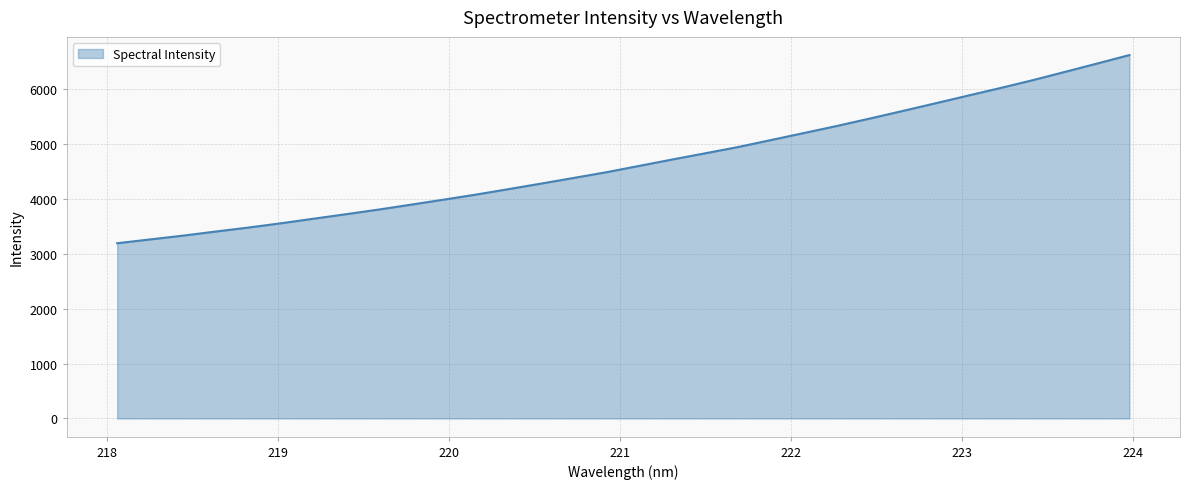

What is the difference between the maximum and minimum values?

3428.4